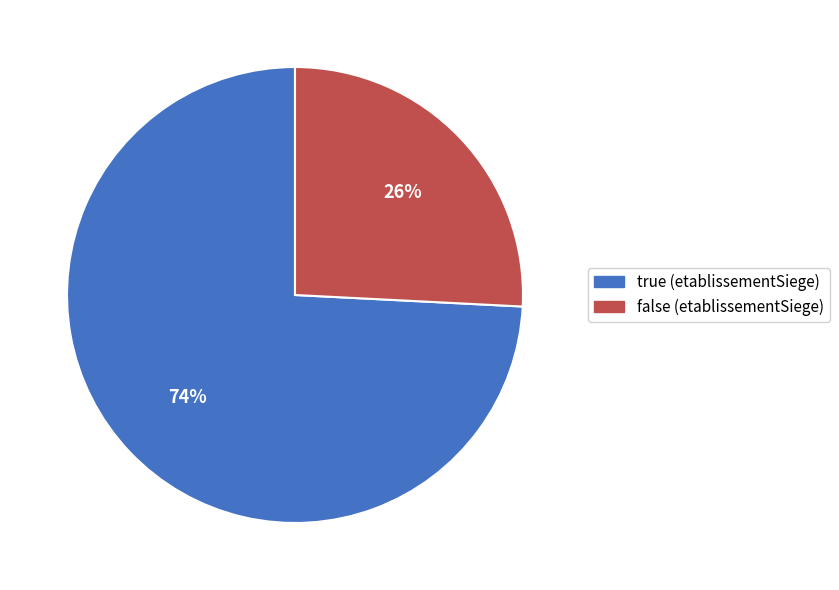

Is it true that false is 18% of the pie?

False